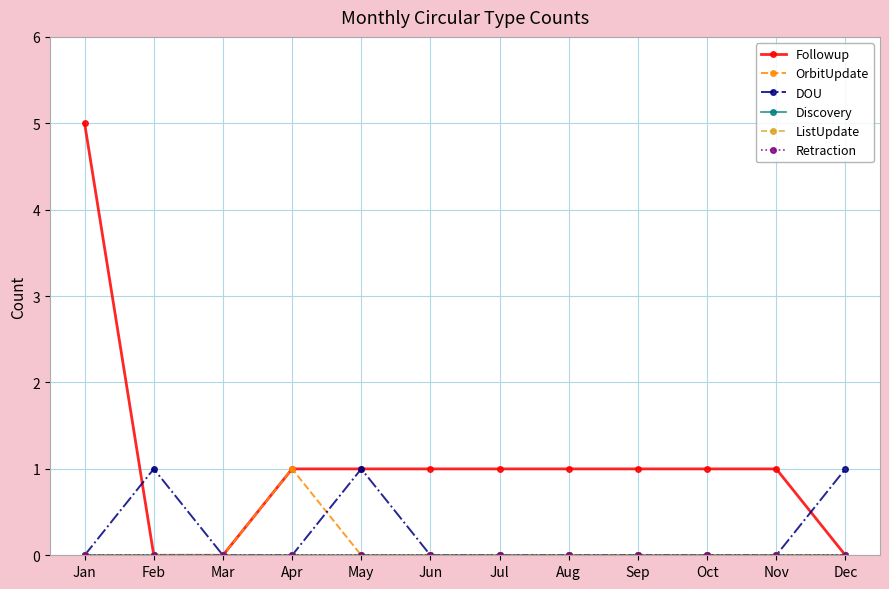

True or false: DOU and OrbitUpdate intersect in this chart.

True